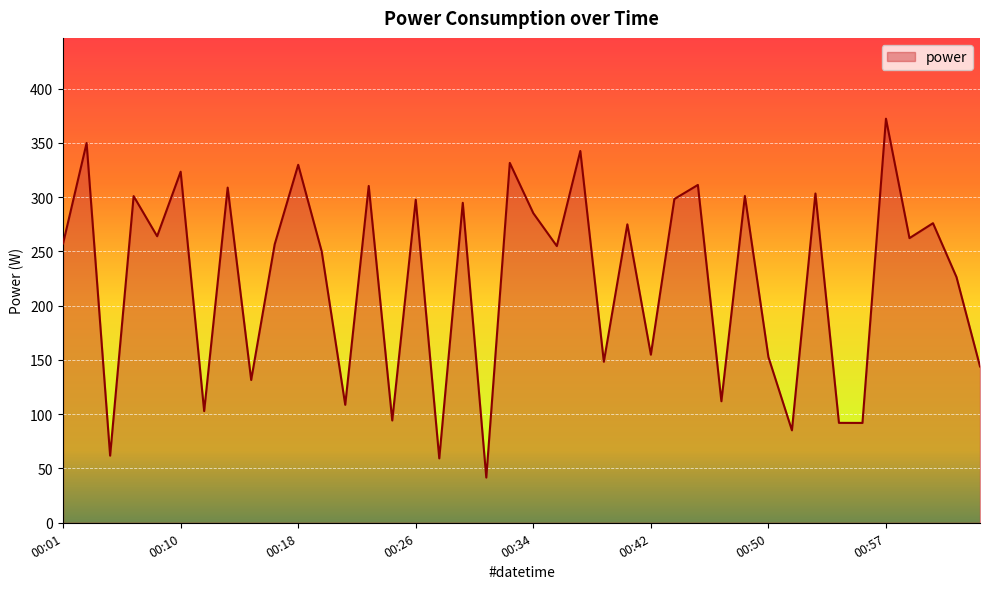

What is the greatest value displayed?

372.2